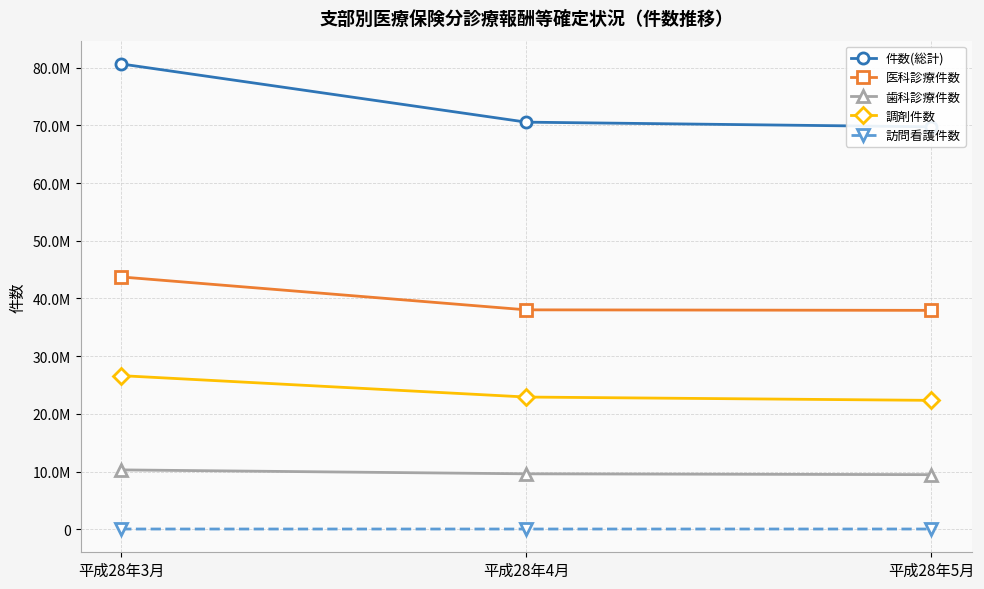

How many distinct data groups are displayed?

5